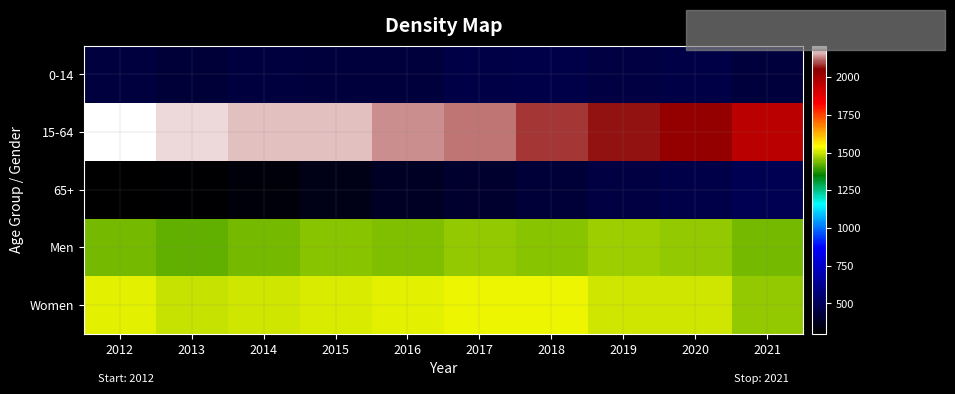

Reading left to right, what are all the values shown in this chart?

0-14: 2012=448	2013=429	2014=446	2015=438	2016=441	2017=463	2018=468	2019=450	2020=463	2021=438
15-64: 2012=2208	2013=2180	2014=2166	2015=2164	2016=2139	2017=2120	2018=2085	2019=2064	2020=2030	2021=1961
65+: 2012=300	2013=308	2014=329	2015=356	2016=382	2017=405	2018=427	2019=454	2020=466	2021=493
Men: 2012=1434	2013=1418	2014=1437	2015=1449	2016=1445	2017=1461	2018=1451	2019=1465	2020=1456	2021=1435
Women: 2012=1522	2013=1499	2014=1504	2015=1509	2016=1517	2017=1527	2018=1529	2019=1503	2020=1503	2021=1457